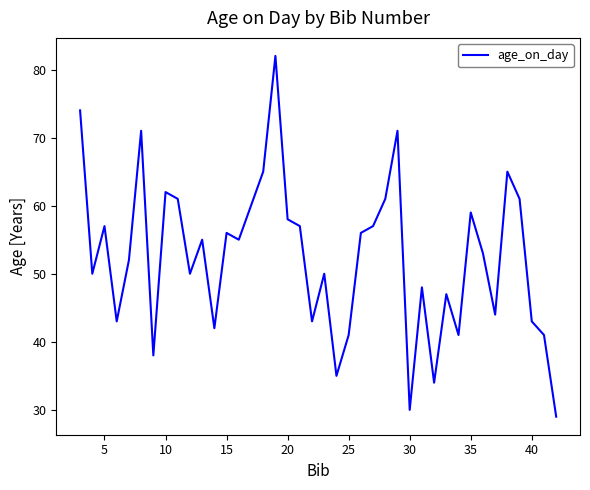

What is the smallest value displayed?

29